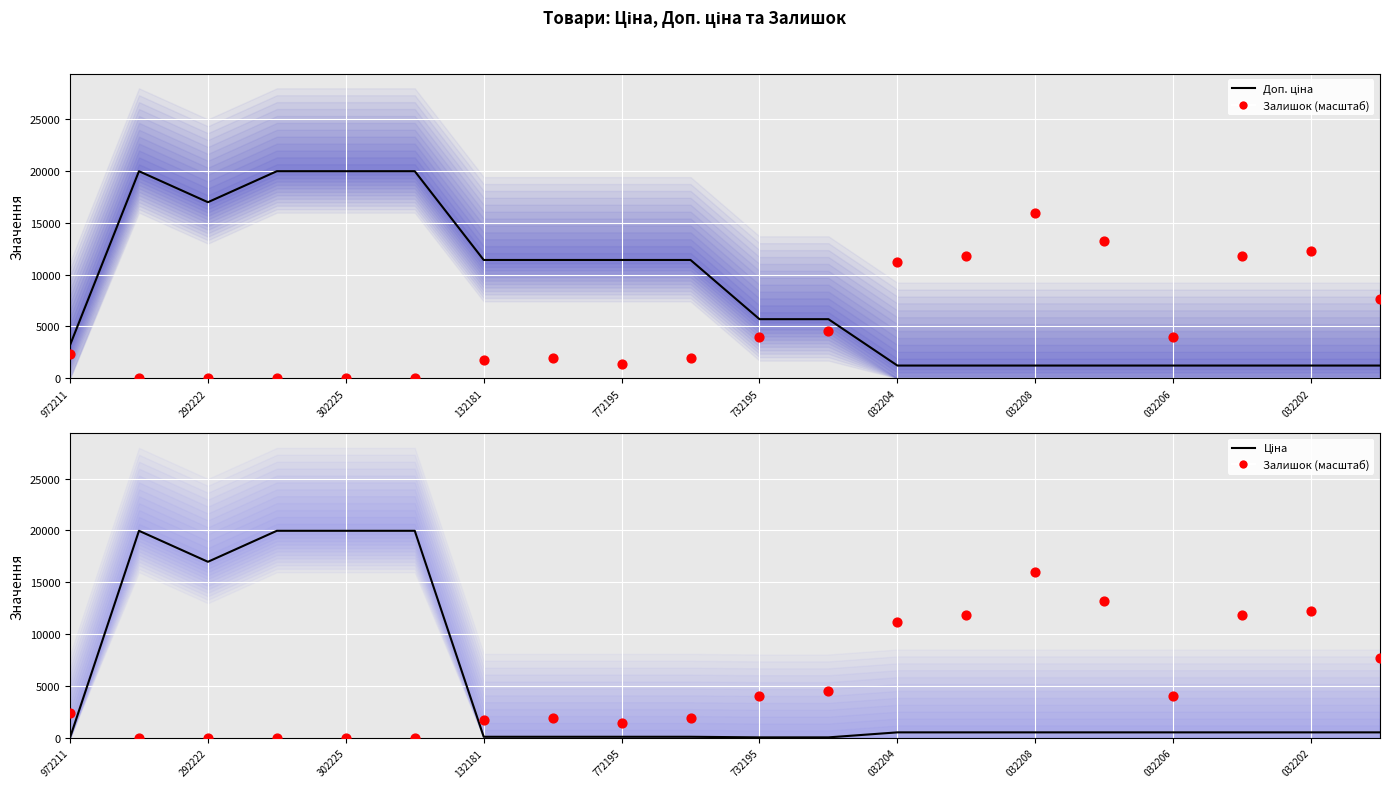

Which series contains the highest Y value?

Доп. ціна